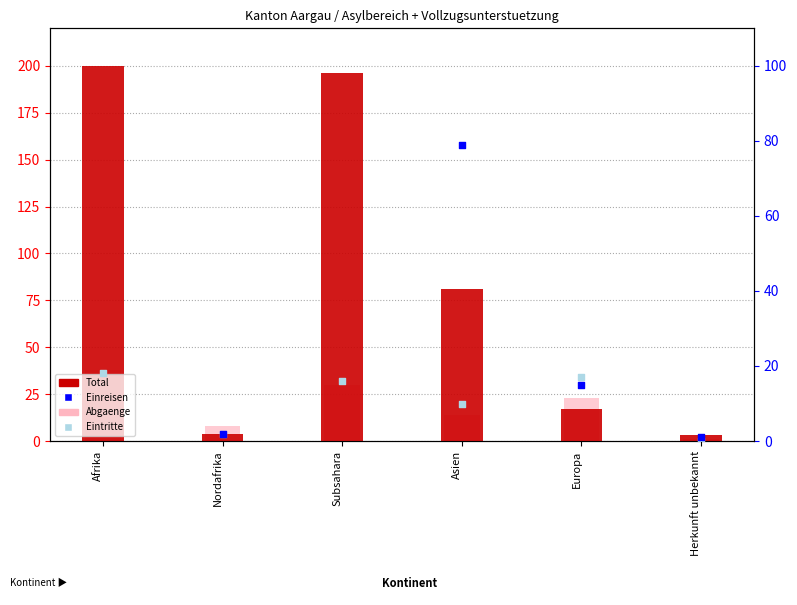

Which series contains the lowest Y value?

Eintritte